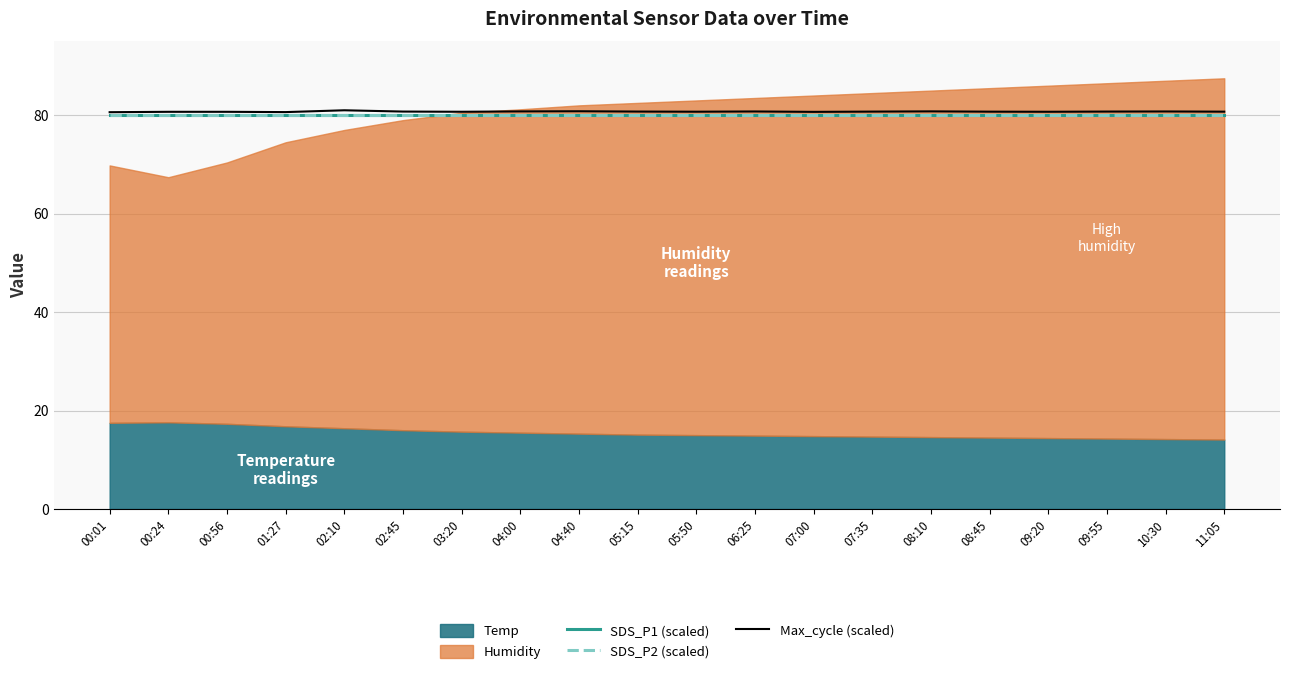

Is it true that SDS_P1 (scaled) equals 80.0 at 00:01?

True